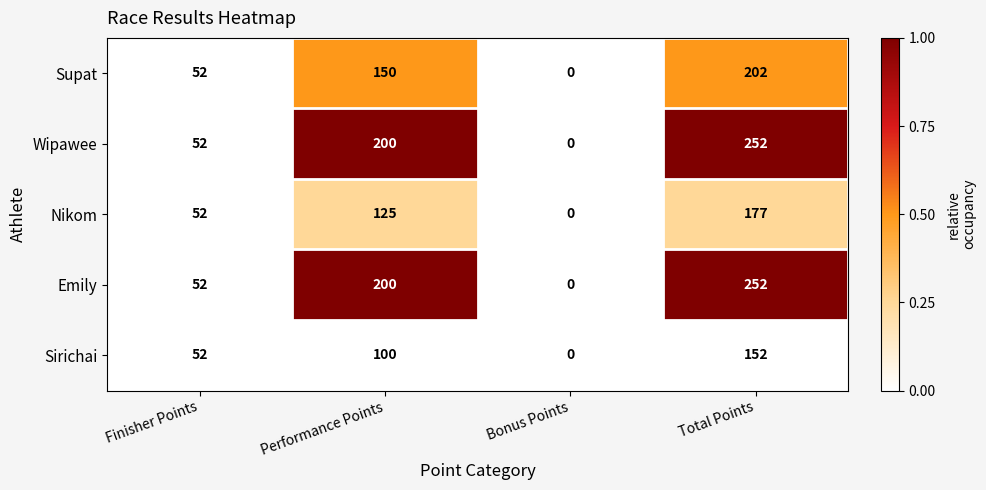

Reading right to left, transcribe all the data shown in this chart.

Supat: Total Points=202	Bonus Points=0	Performance Points=150	Finisher Points=52
Wipawee: Total Points=252	Bonus Points=0	Performance Points=200	Finisher Points=52
Nikom: Total Points=177	Bonus Points=0	Performance Points=125	Finisher Points=52
Emily: Total Points=252	Bonus Points=0	Performance Points=200	Finisher Points=52
Sirichai: Total Points=152	Bonus Points=0	Performance Points=100	Finisher Points=52